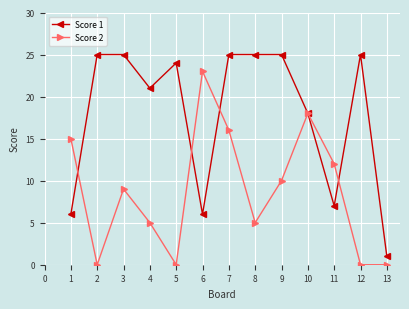

At which label does Score 2 first exceed 9?

1